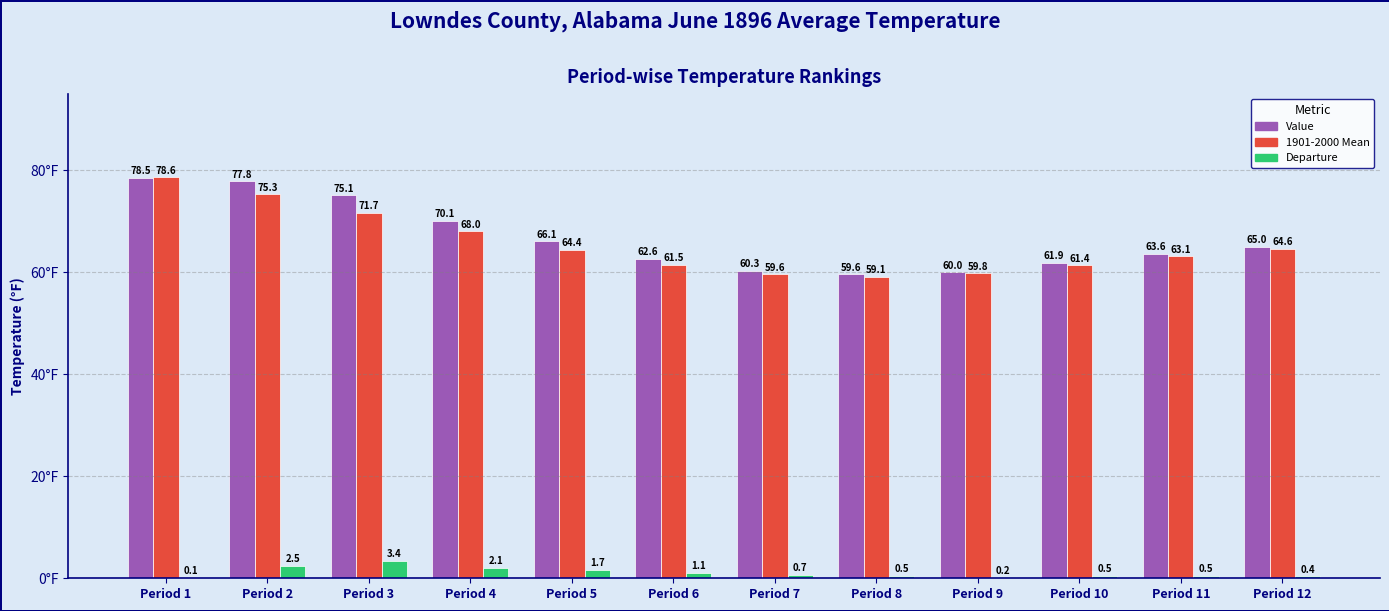

What is the greatest value displayed?

78.6